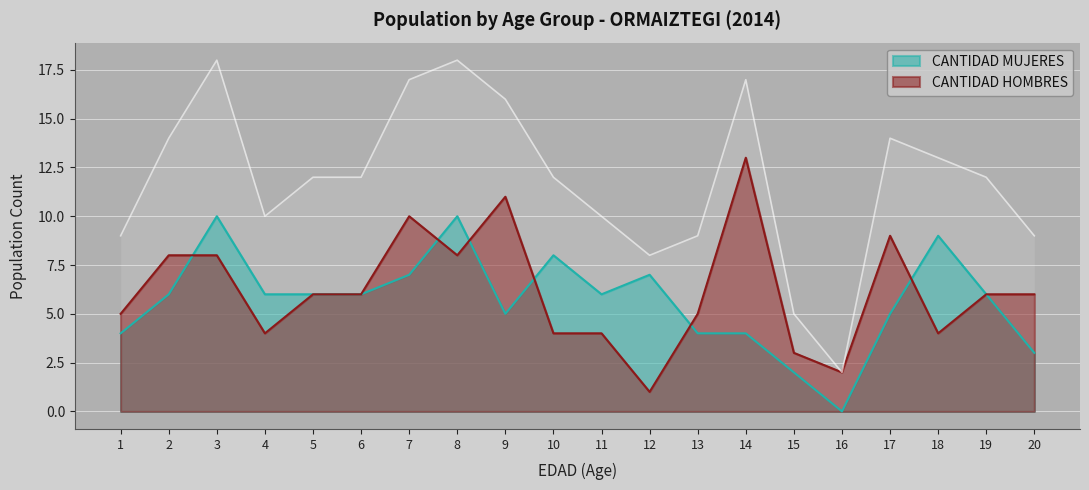

What is the difference between the second highest and minimum values in the CANTIDAD MUJERES series?

10